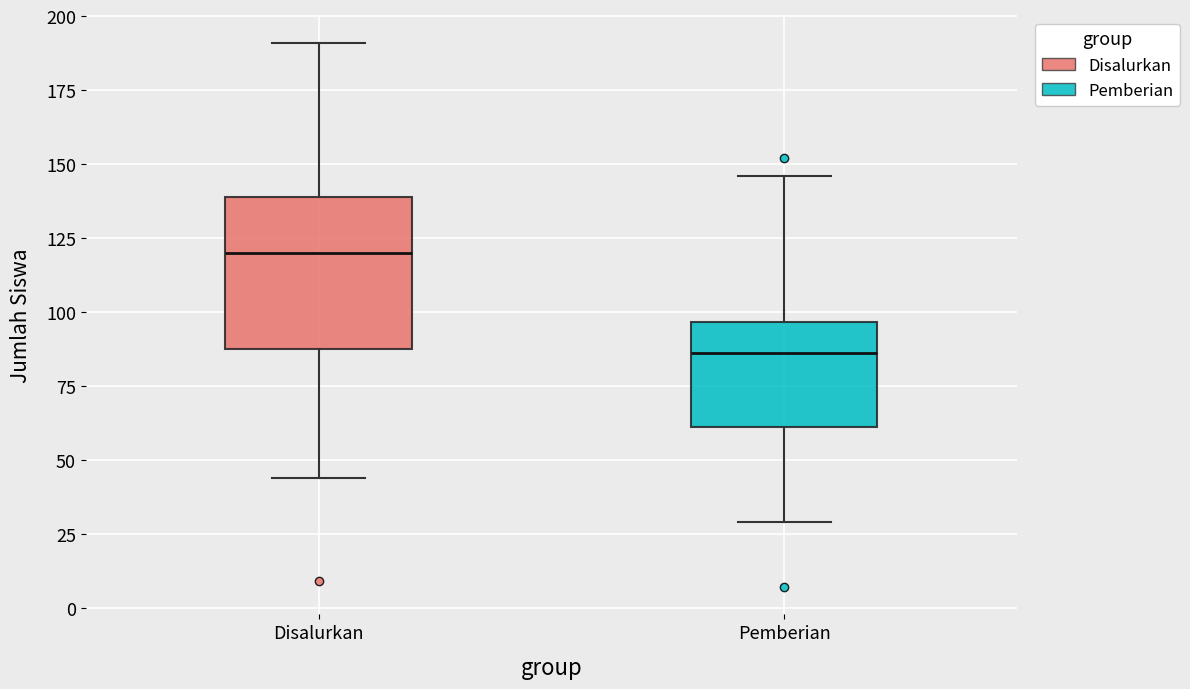

Reading left to right, transcribe this box plot: for each box, give where its median line is, the range the box spans, and where its two whiskers end, as read against the y-axis. The values are not printed on the chart, so give them approximately, as read against the axis.

Disalurkan: median 120, box 90 to 140, whiskers 45 to 190
Pemberian: median 85, box 60 to 95, whiskers 30 to 145